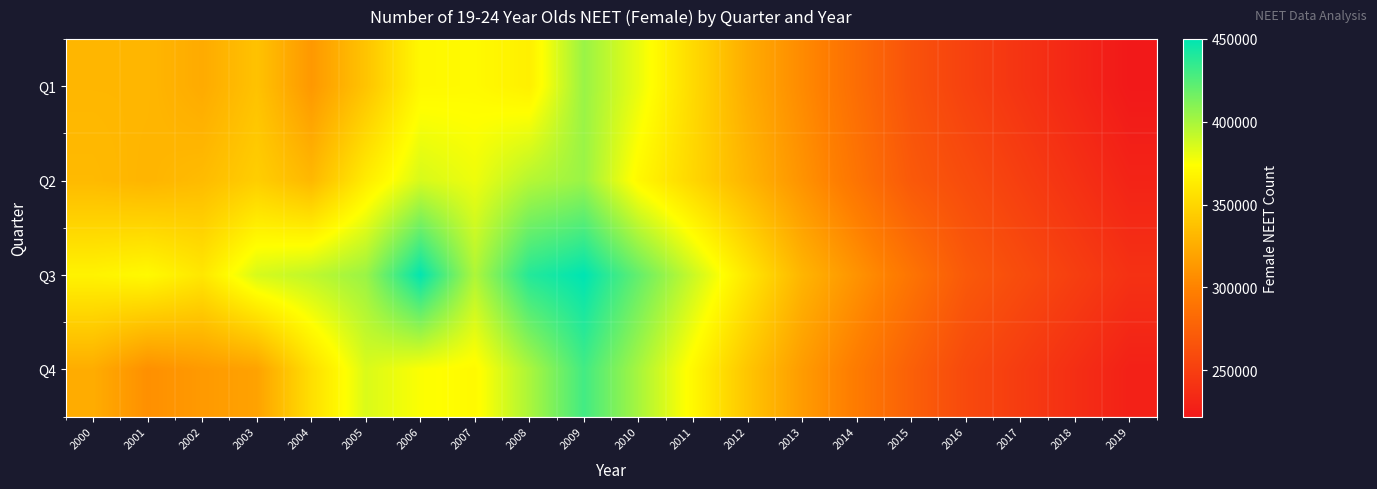

What is the minimum value shown in the chart?

222000